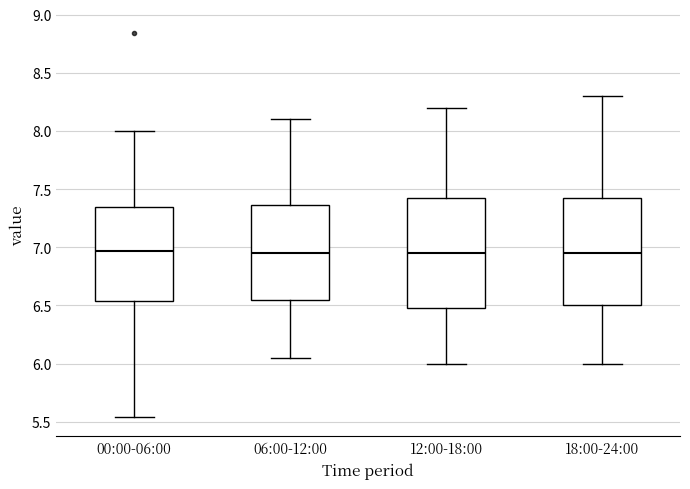

Reading left to right, transcribe this box plot: for each box, give where its median line is, the range the box spans, and where its two whiskers end, as read against the y-axis. The values are not printed on the chart, so give them approximately, as read against the axis.

00:00-06:00: median 6.95, box 6.55 to 7.35, whiskers 5.55 to 8.00
06:00-12:00: median 6.95, box 6.55 to 7.35, whiskers 6.05 to 8.10
12:00-18:00: median 6.95, box 6.50 to 7.45, whiskers 6.00 to 8.20
18:00-24:00: median 6.95, box 6.50 to 7.45, whiskers 6.00 to 8.30